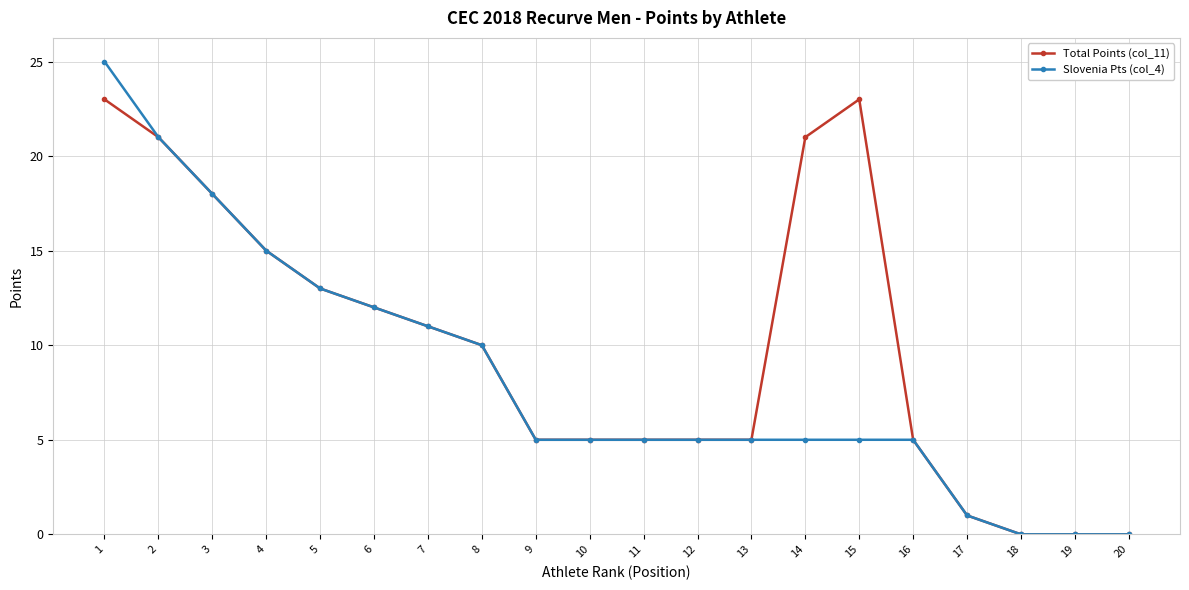

How many data points does each series have?

20